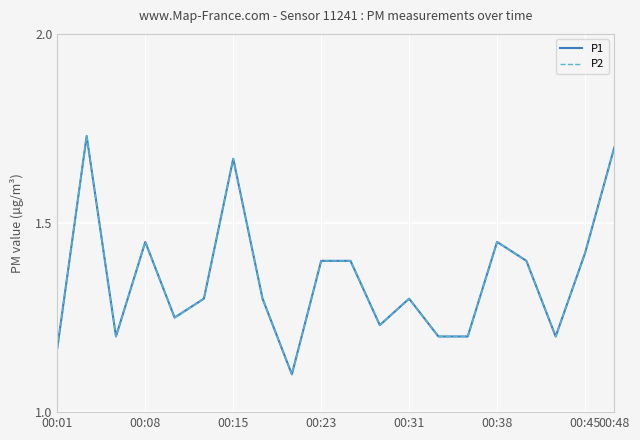

How many interior local peaks does the P1 series have?

5